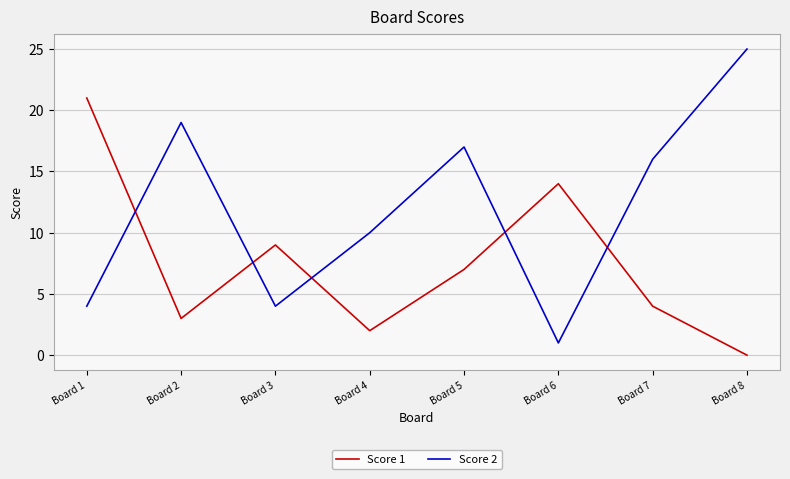

What is the maximum value shown in the chart?

25